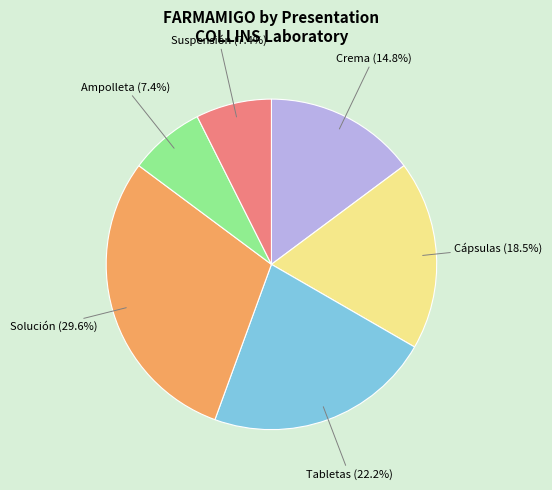

What is the largest slice in the pie chart?

Solución